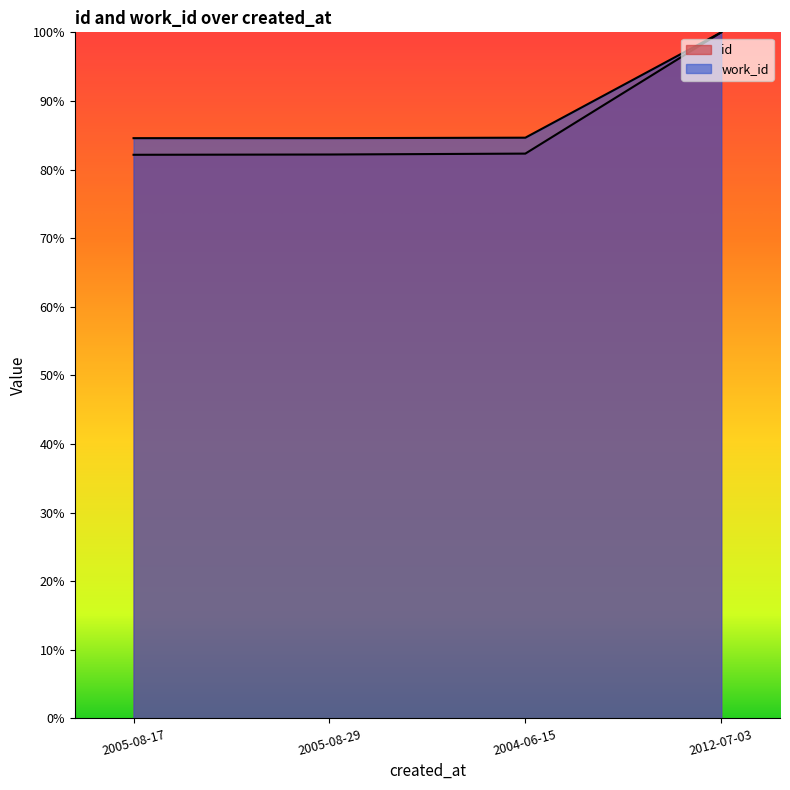

Which series changed the most between 2005-08-29 and 2004-06-15?

id